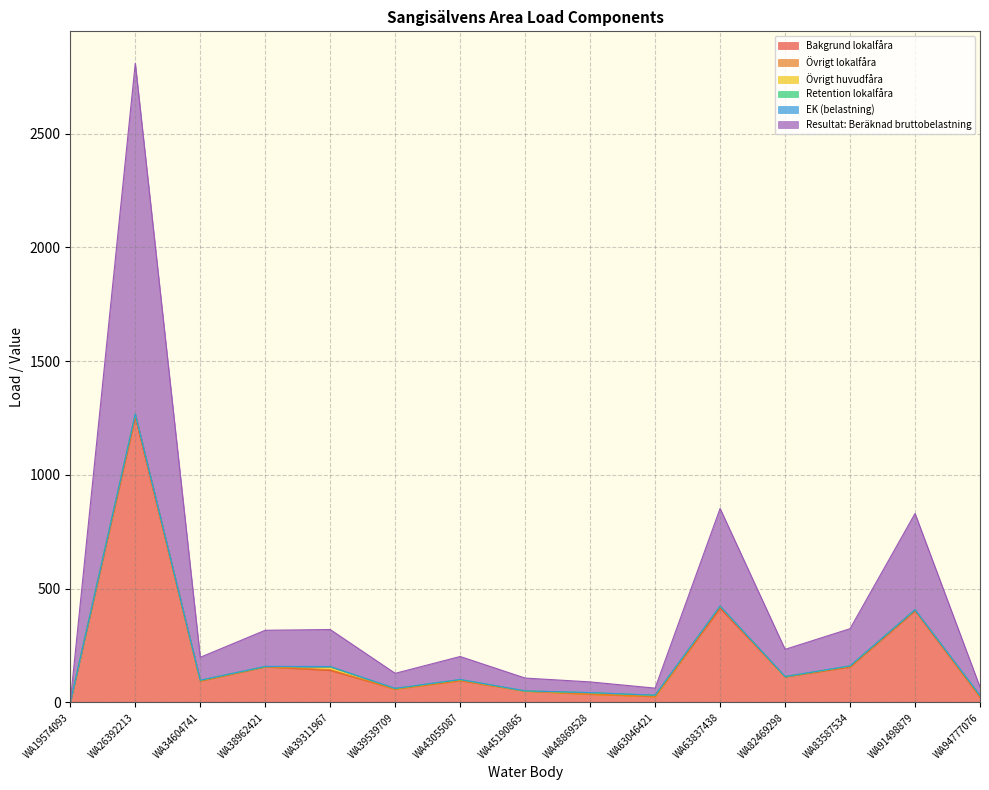

Which series ends up on top after the final intersection of Retention lokalfåra and EK (belastning)?

Retention lokalfåra